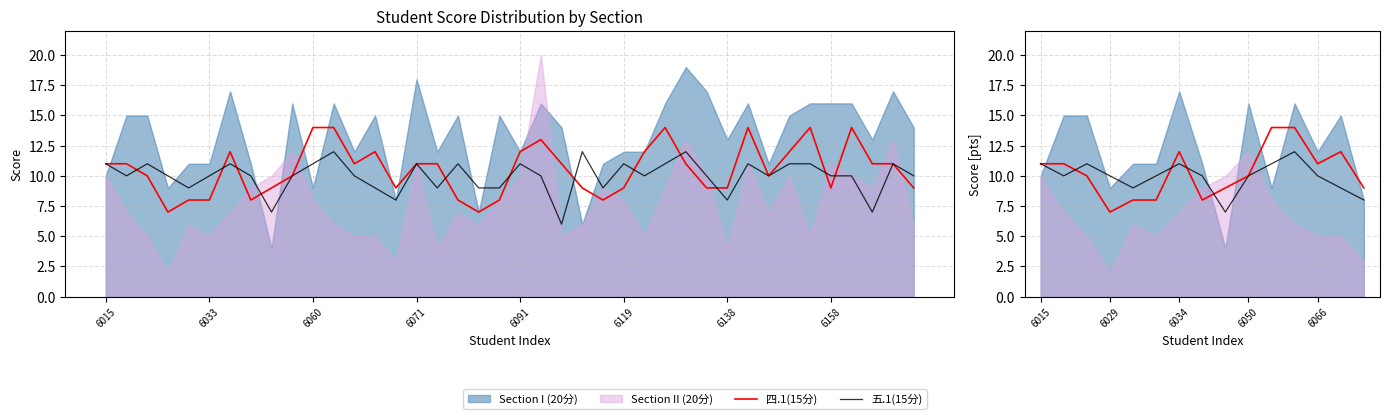

How many lines are shown in the chart?

2